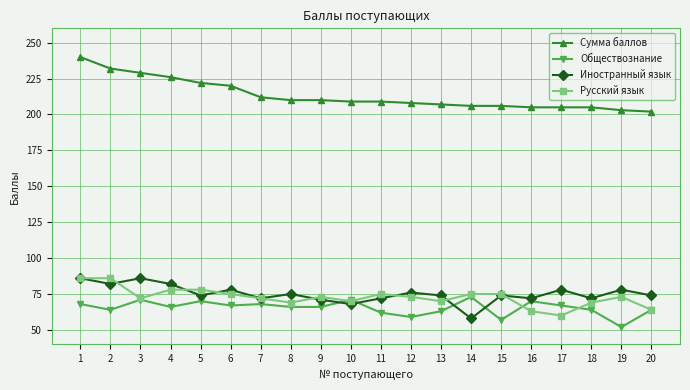

True or false: Обществознание and Сумма баллов intersect in this chart.

False